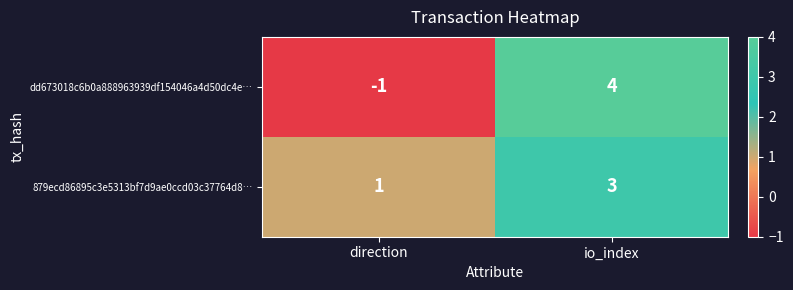

What is the sum of the 879ecd86895c3e5313bf7d9ae0ccd03c37764d8… values at direction and io_index?

4